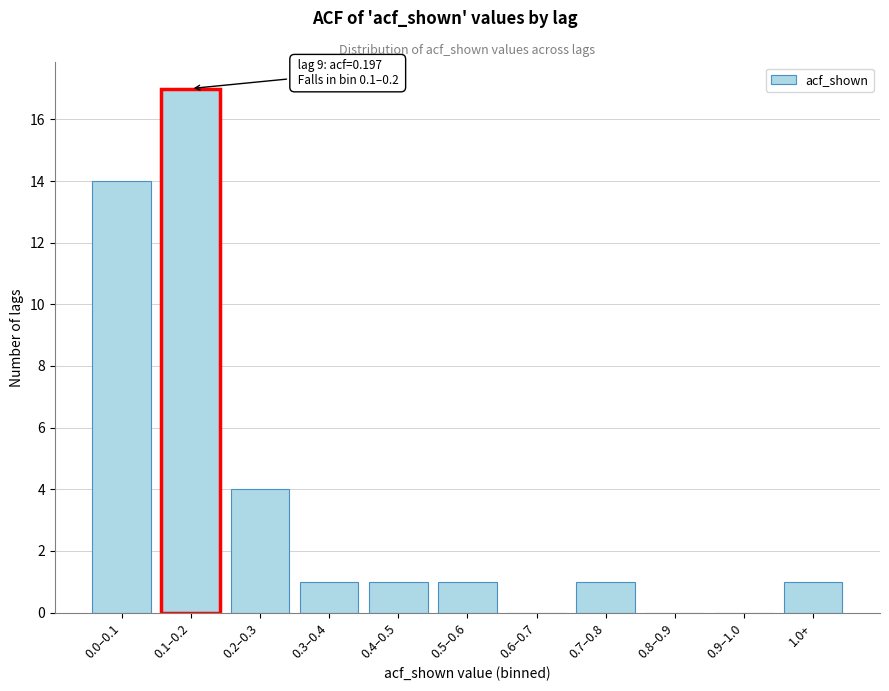

Reading right to left, what are all the values shown in this chart?

1.0+=1	0.9–1.0=0	0.8–0.9=0	0.7–0.8=1	0.6–0.7=0	0.5–0.6=1	0.4–0.5=1	0.3–0.4=1	0.2–0.3=4	0.1–0.2=17	0.0–0.1=14